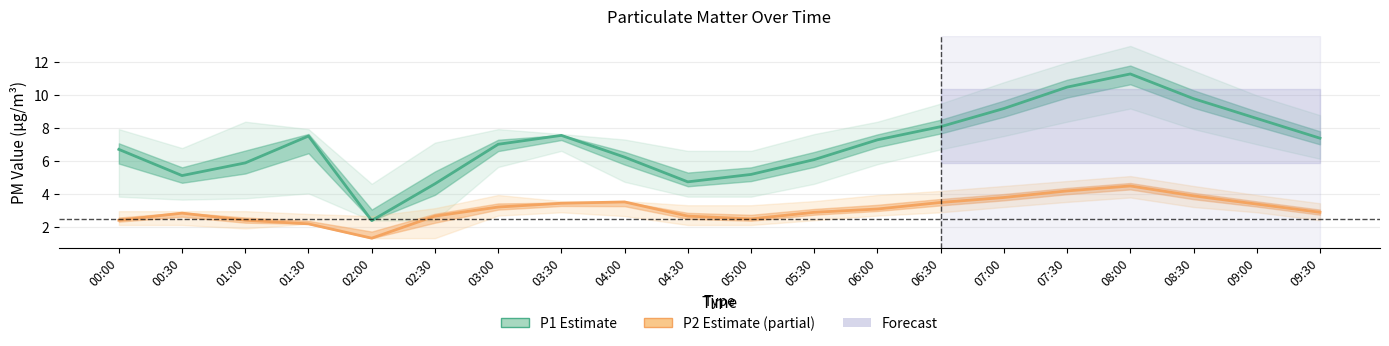

At which label does P1 (PM2.5-like) reach its peak?

08:00